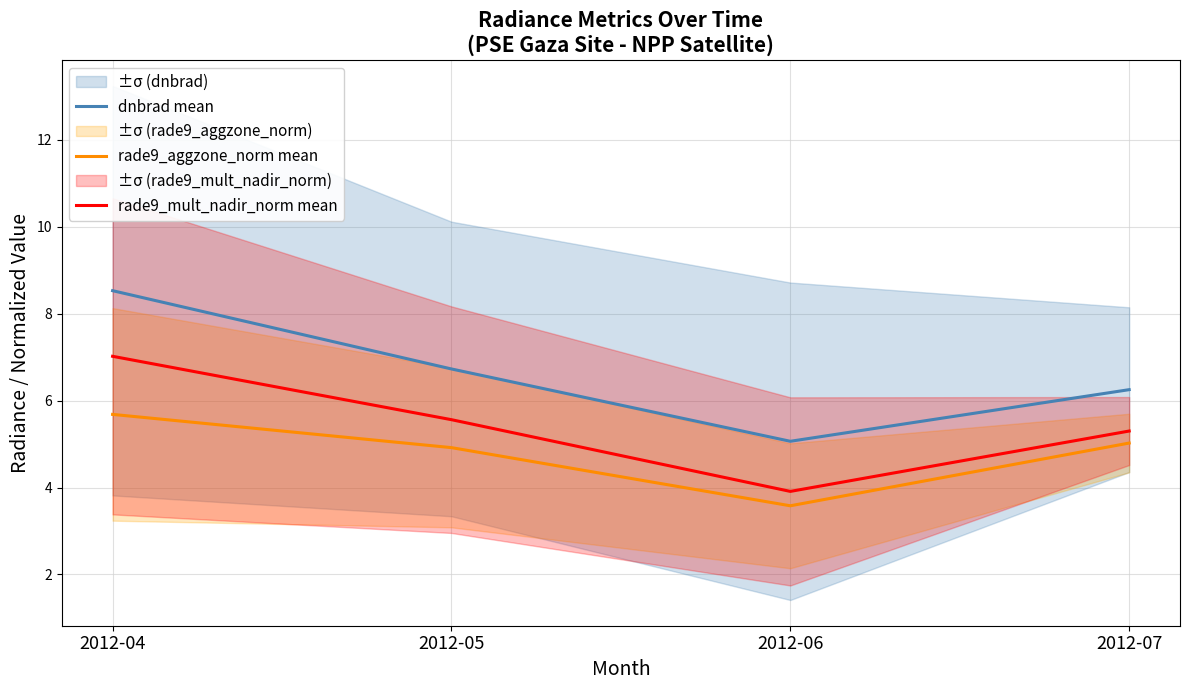

What is the value of the rade9_mult_nadir_norm mean point at the 1st from the left?

7.0